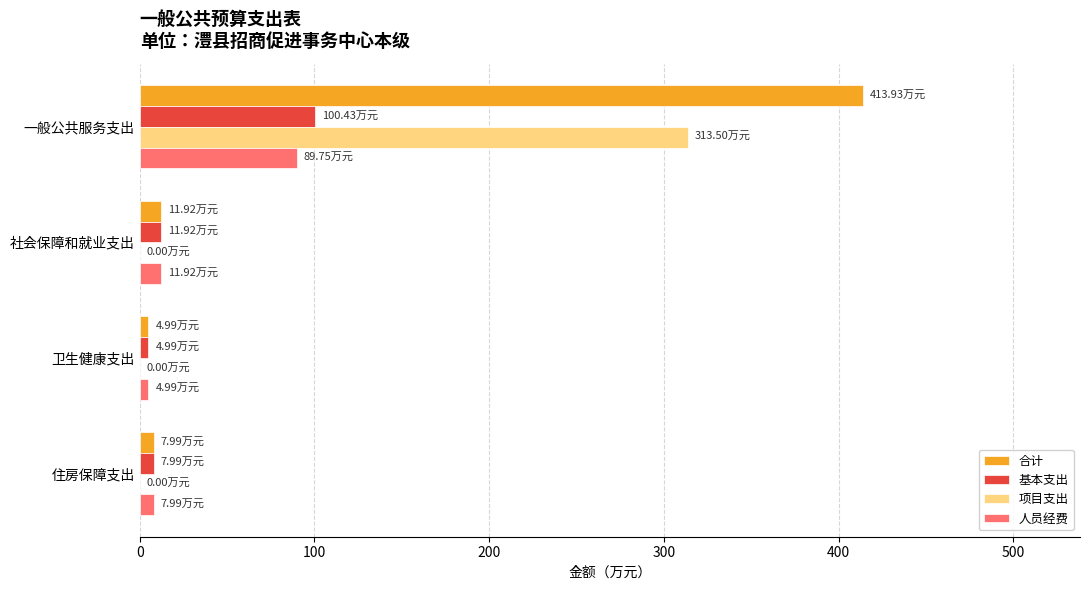

How many data points in 项目支出 are above 0?

1